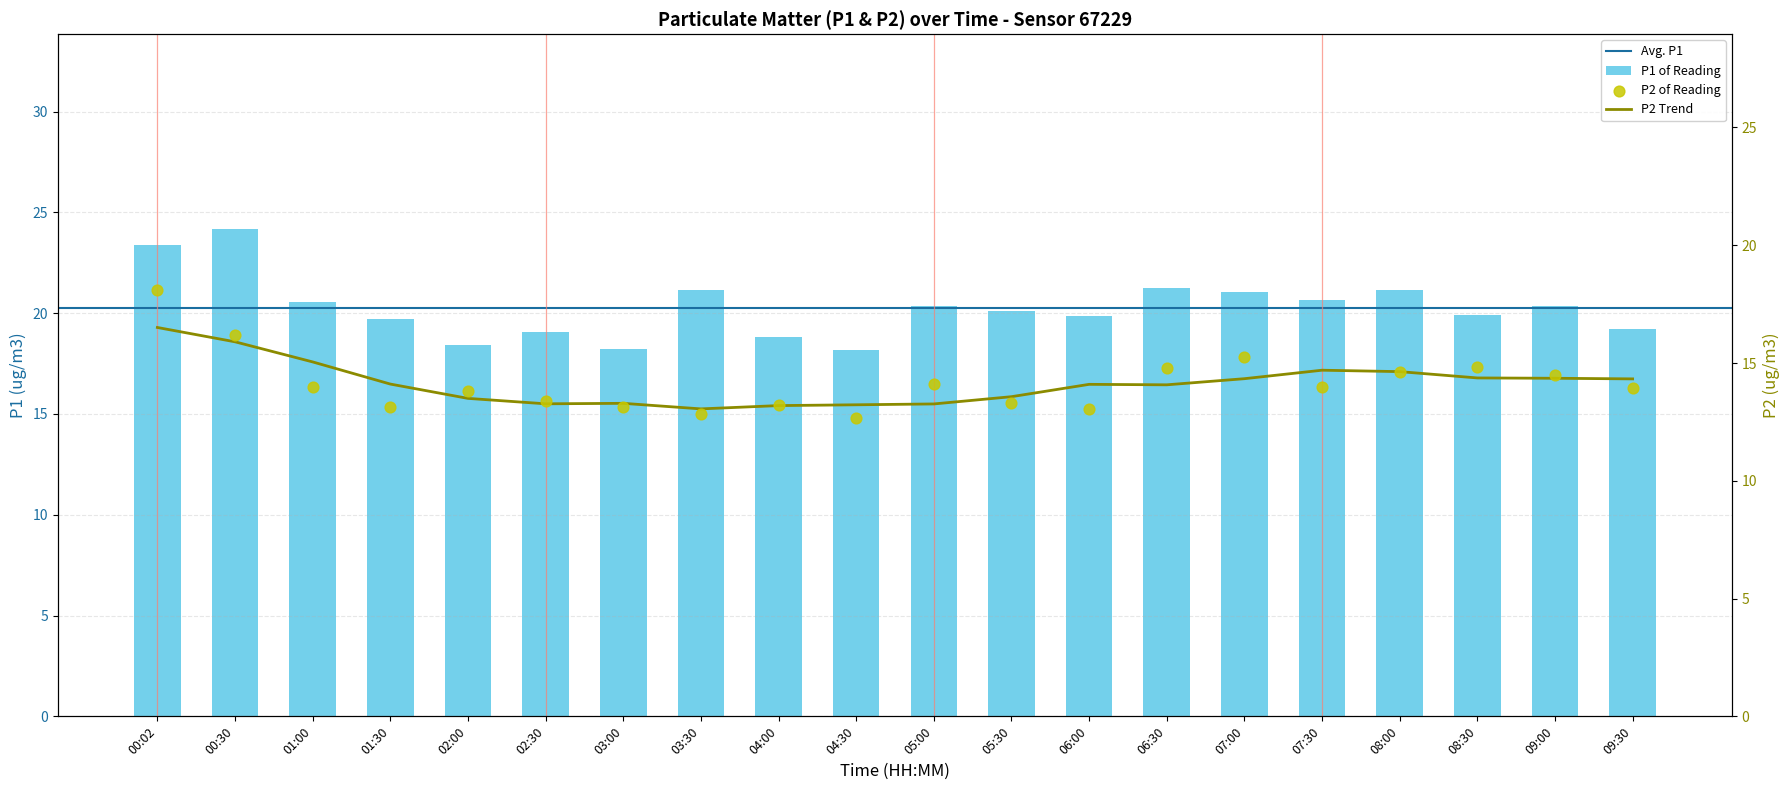

At how many categories does at least one series exceed 21?

6